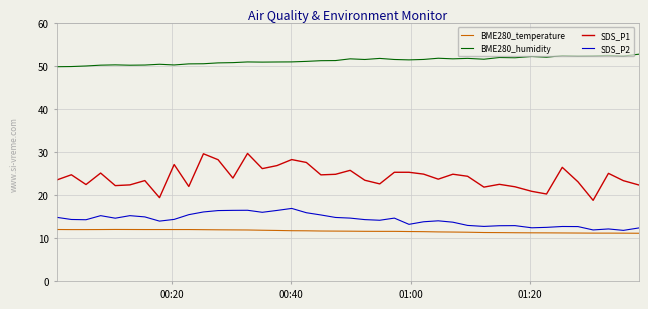

How many lines are shown in the chart?

4